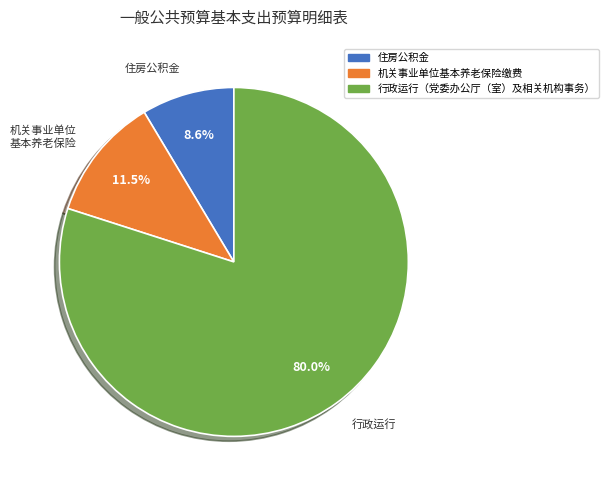

Does 行政运行（党委办公厅（室）及相关机构事务） represent more than half of the total?

Yes